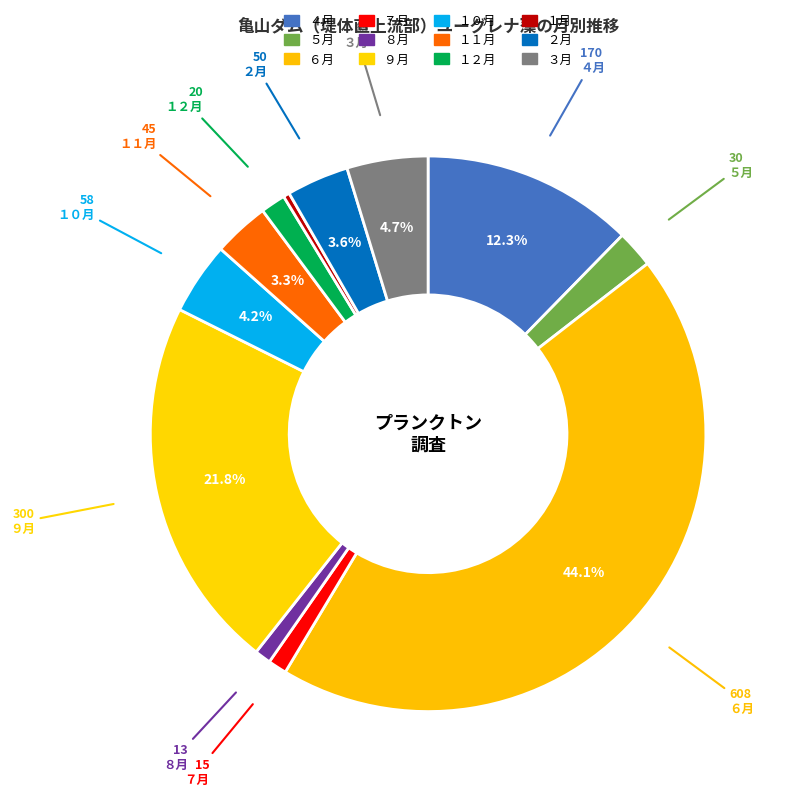

How much of the chart is everything except １１月?

96.7%